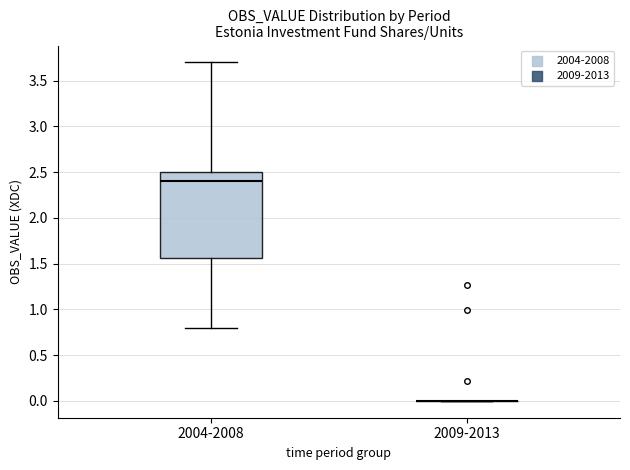

Reading left to right, read every box against the y-axis: the position of its median line, the range the box covers, and the ends of its whiskers. The values are not printed on the chart, so give them approximately, as read against the axis.

2004-2008: median 2.40, box 1.55 to 2.50, whiskers 0.80 to 3.70
2009-2013: box collapsed to a line at 0.00, whiskers 0.00 to 0.00